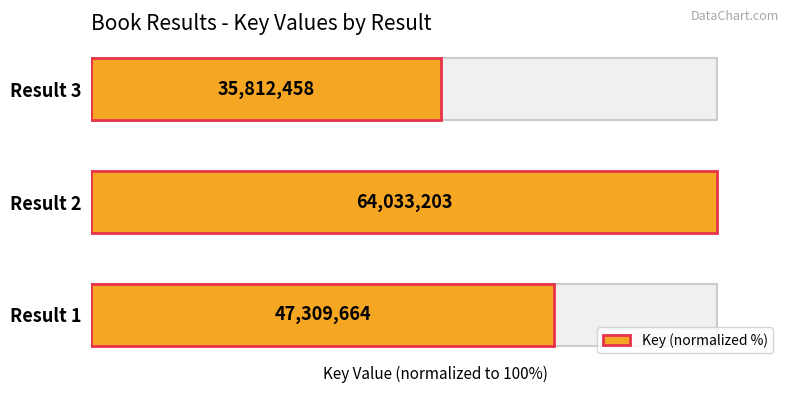

Count the number of values greater than 73.

2